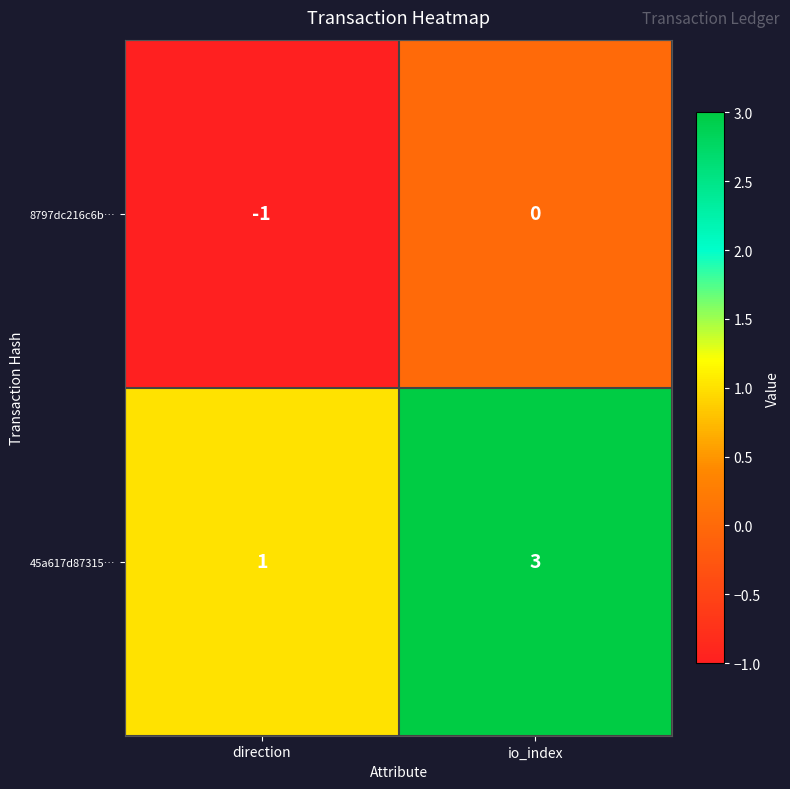

Is the value of 45a617d87315… at direction greater than the value of 8797dc216c6b… at io_index?

Yes